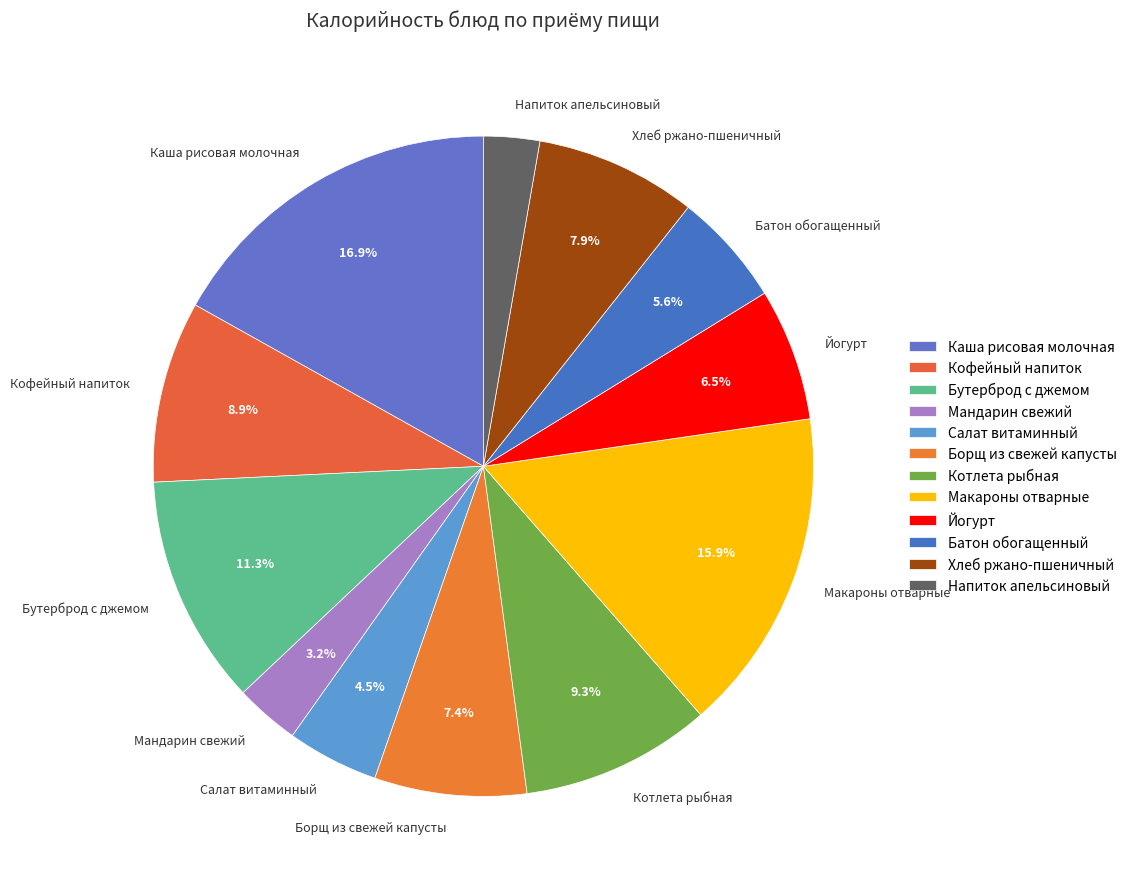

To the nearest percent, what percentage of the pie is Мандарин свежий?

3%